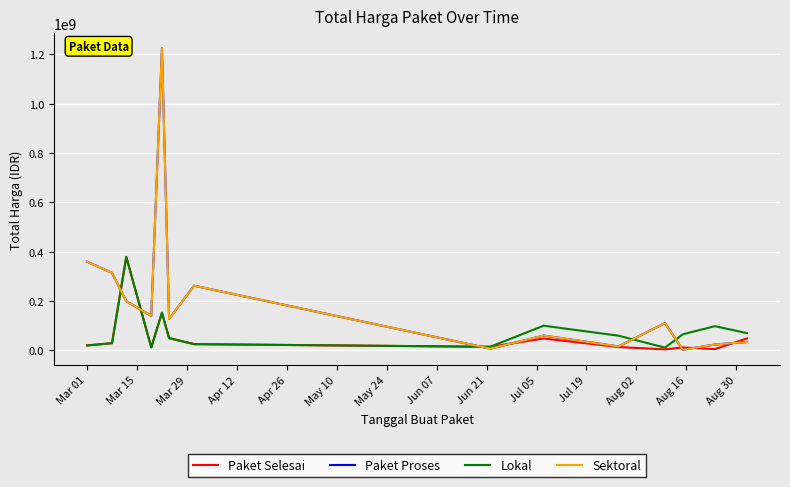

Does the chart display data point markers on the line(s)?

No